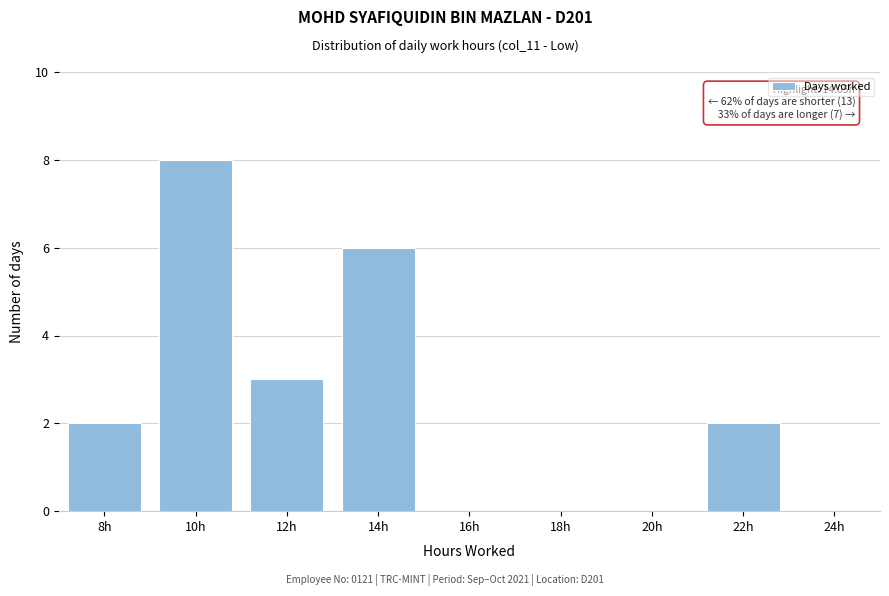

Reading left to right, list all the values displayed in this chart.

8h=2	10h=8	12h=3	14h=6	16h=0	18h=0	20h=0	22h=2	24h=0